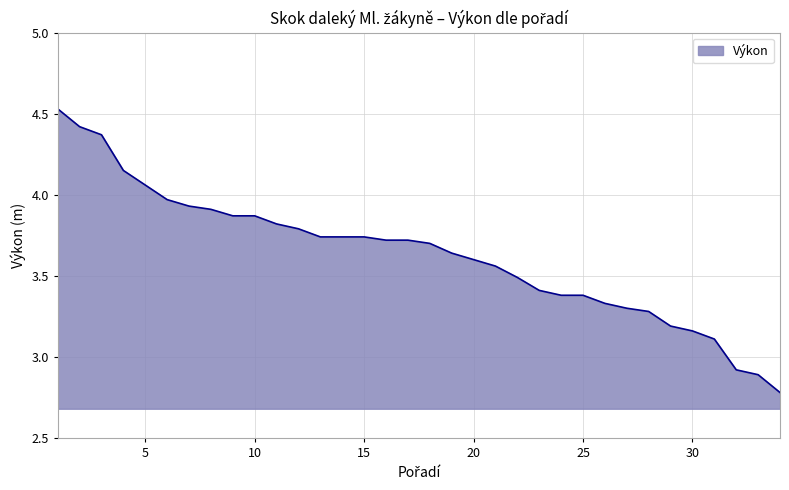

What is the smallest value displayed?

2.8